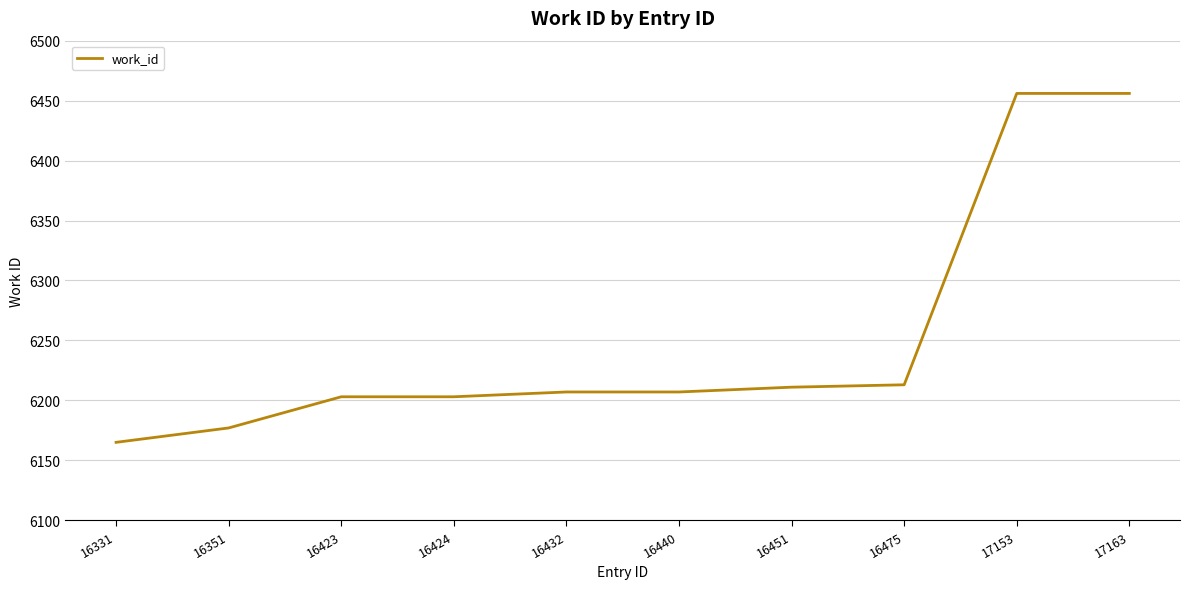

Is it true that the value at 16451 is 6211?

True